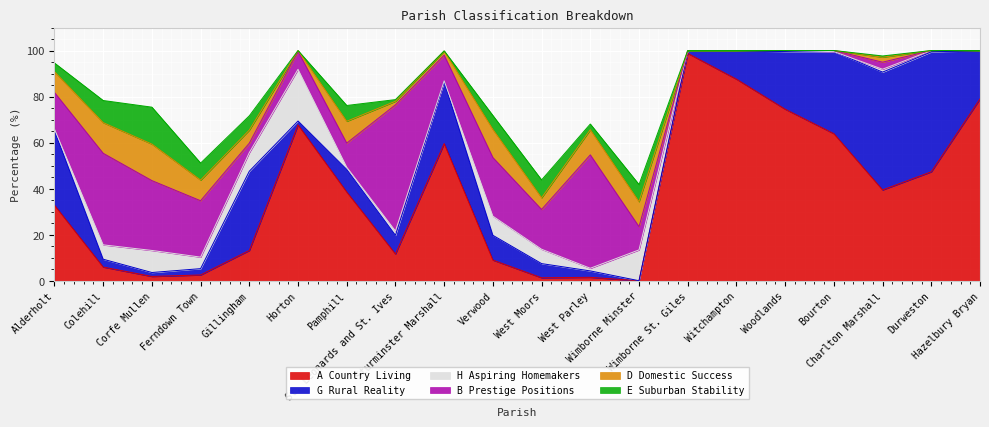

At which label is D Domestic Success closest to 7?

Gillingham